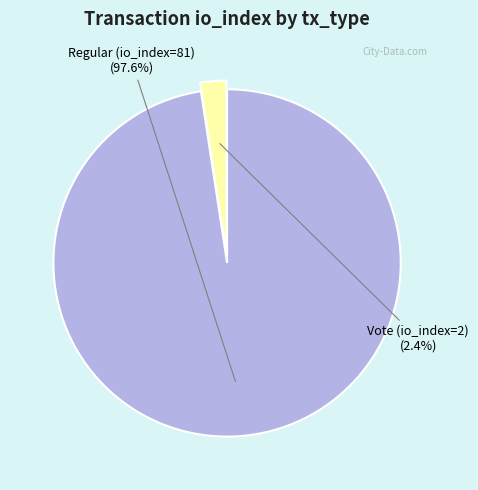

Combined, do Vote and Regular account for over 50%?

Yes